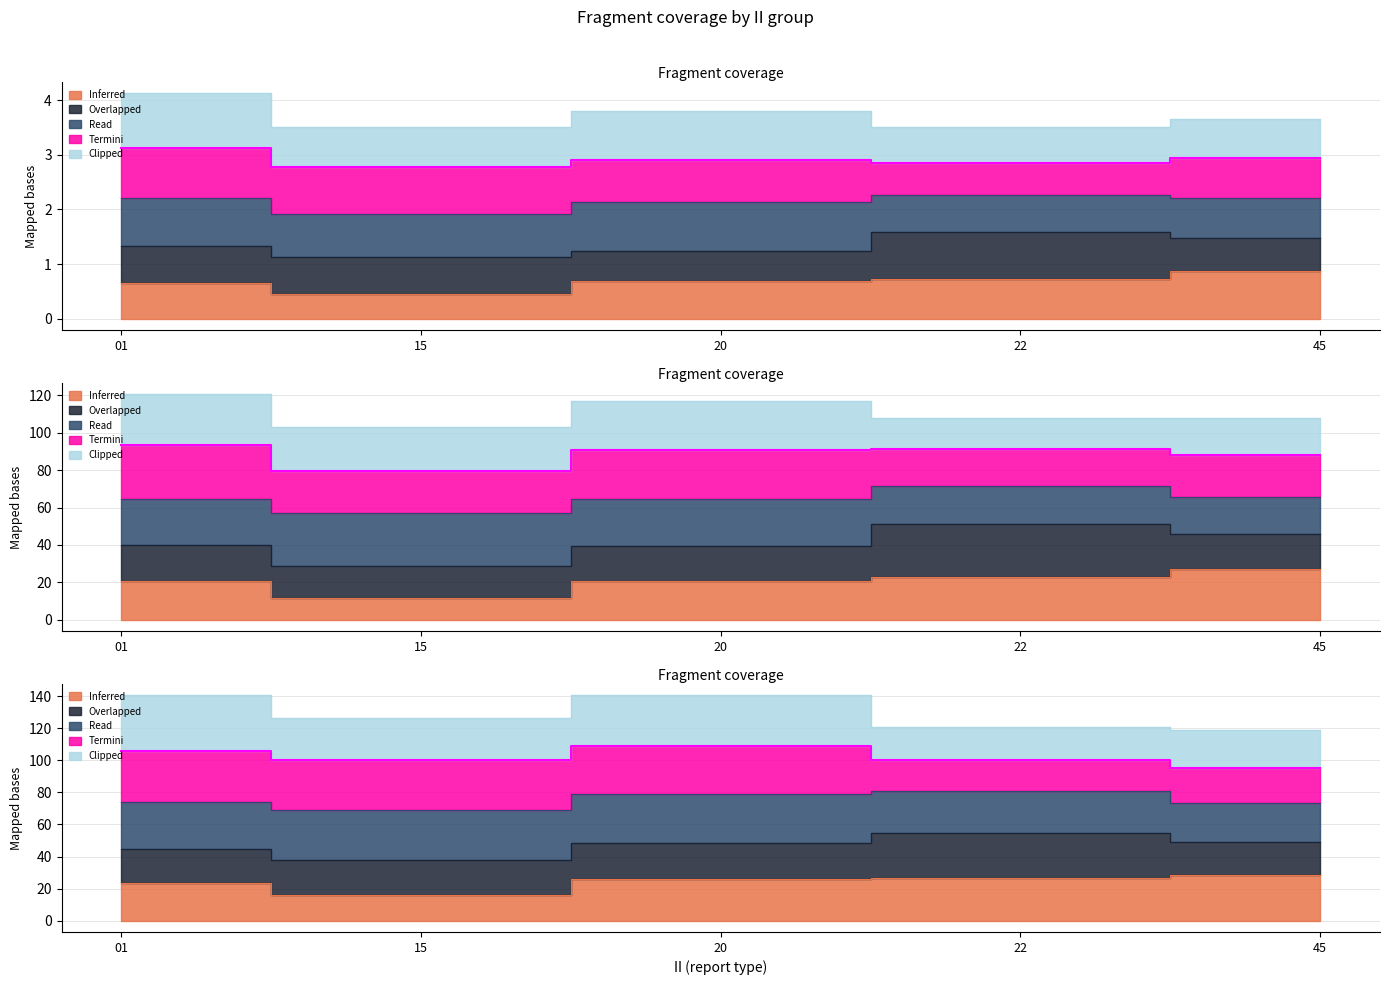

Between 20 and 22, which is larger?

22